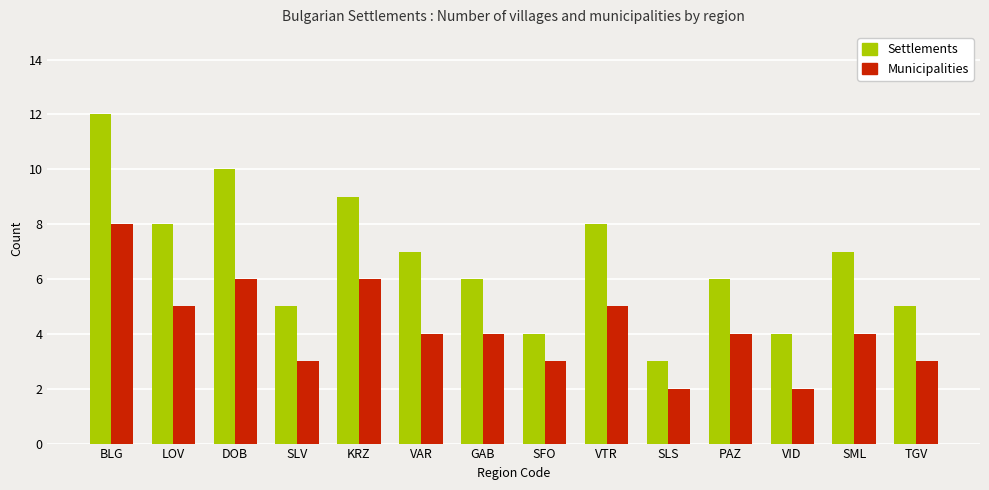

What is the average value of the Settlements series?

7